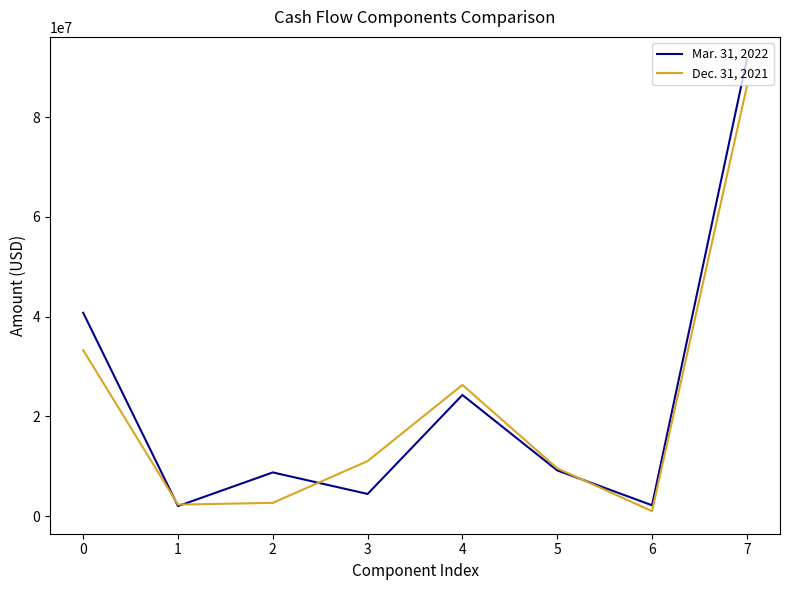

What is the average value of the Dec. 31, 2021 series?

21525172